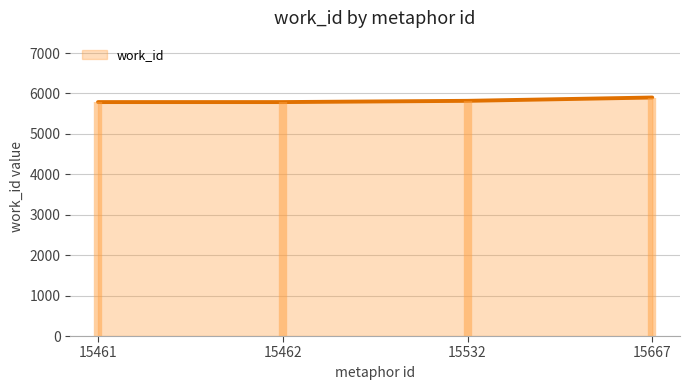

True or false: the data shows 5900 at 15667.

True